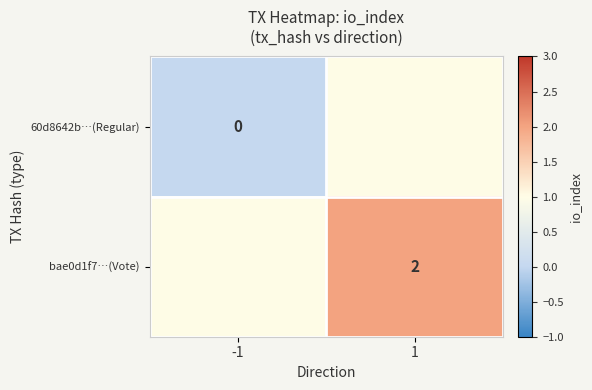

True or false: bae0d1f7…(Vote) has a value of 1 at 1.

False